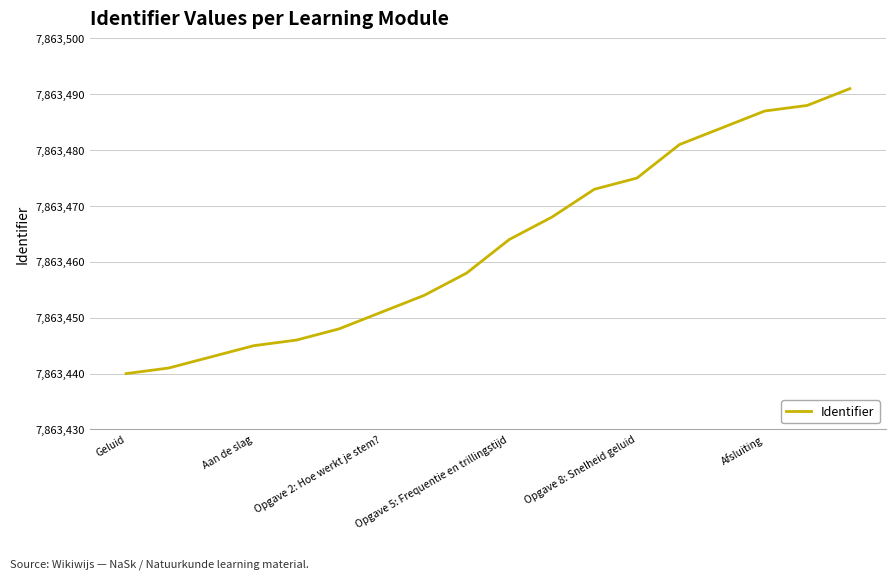

What is the smallest value displayed?

7863440